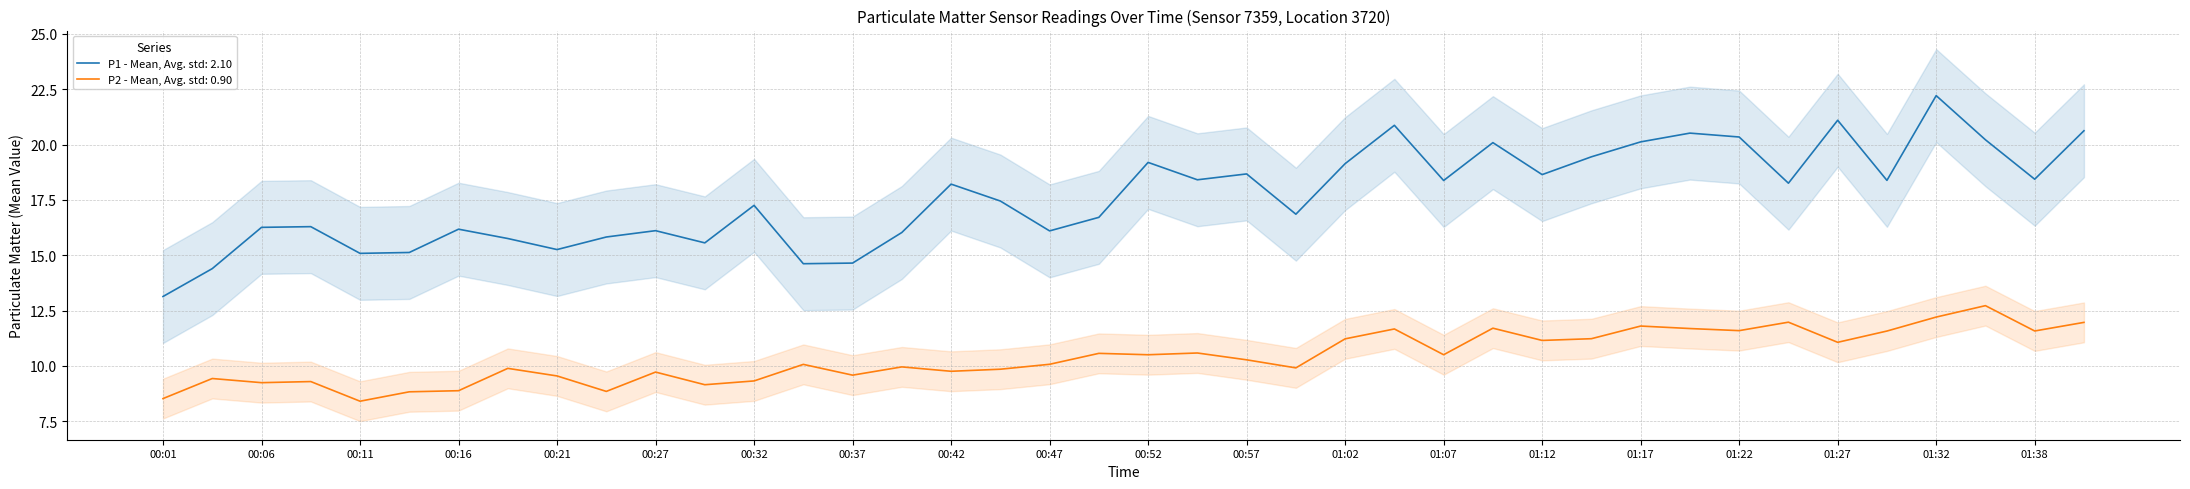

What is the sum of the P1 values at 00:09 and 00:44?

32.6